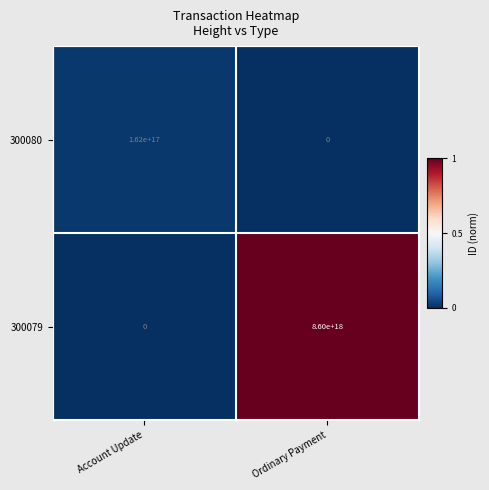

How many distinct data groups are displayed?

2